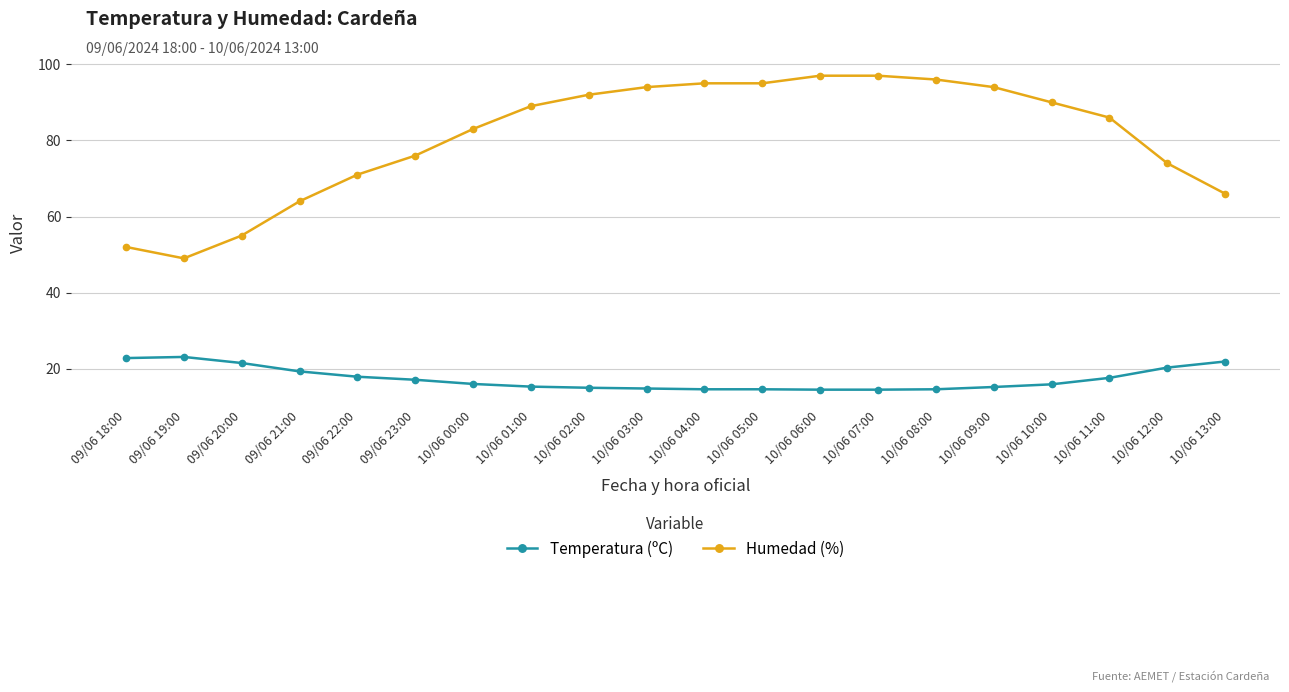

True or false: Temperatura (ºC) and Humedad (%) cross at least once.

False